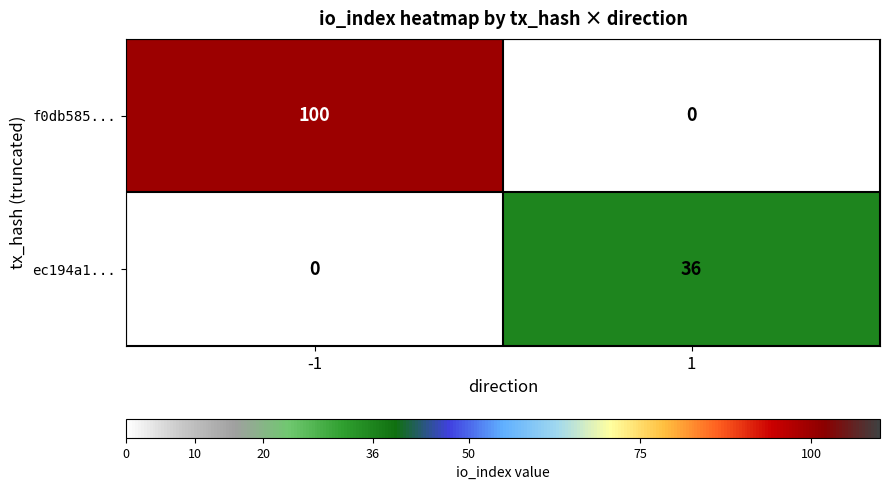

At how many categories does at least one series exceed 26?

2